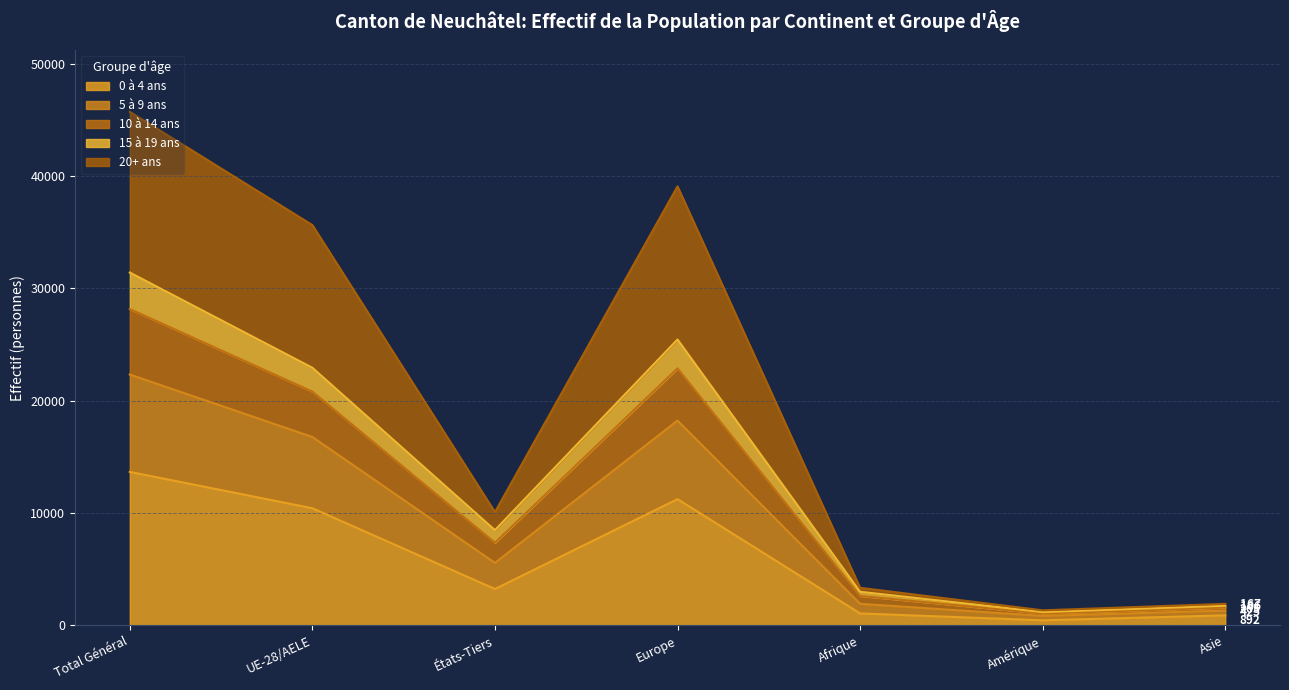

Which series has the largest total across all categories?

20+ ans